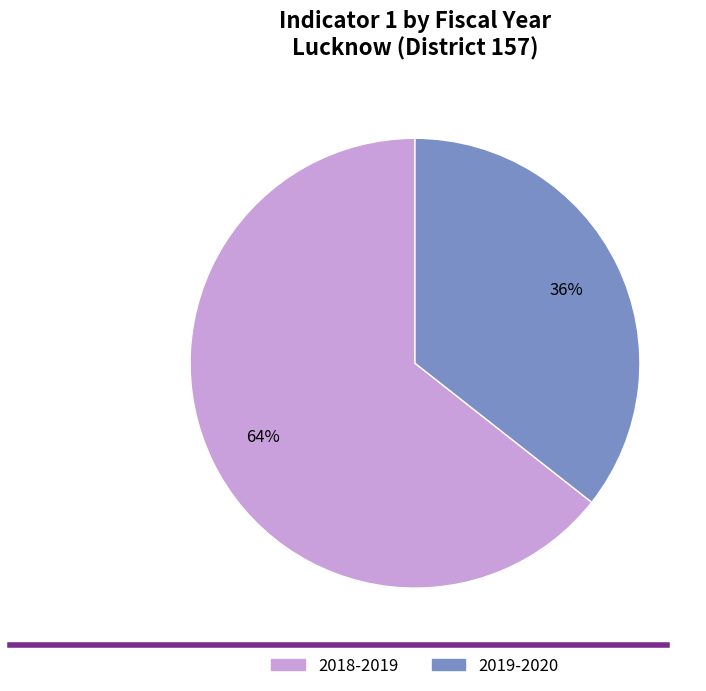

Is there a majority slice in this chart?

Yes